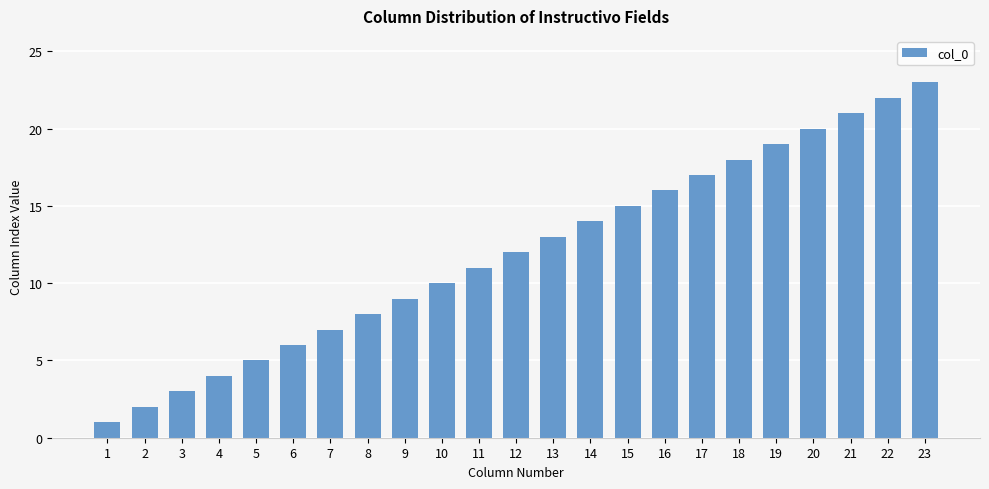

Is it true that the value at 22 is 35?

False